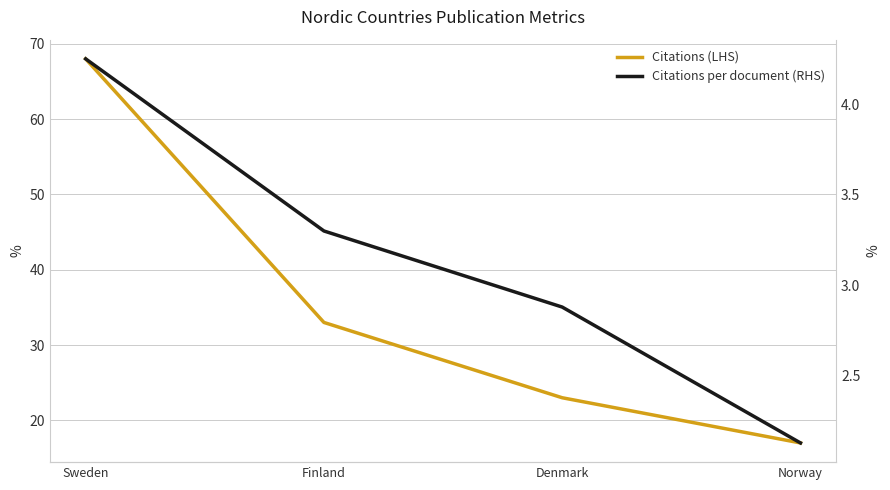

At which label does Citations per document (RHS) reach its minimum?

Norway